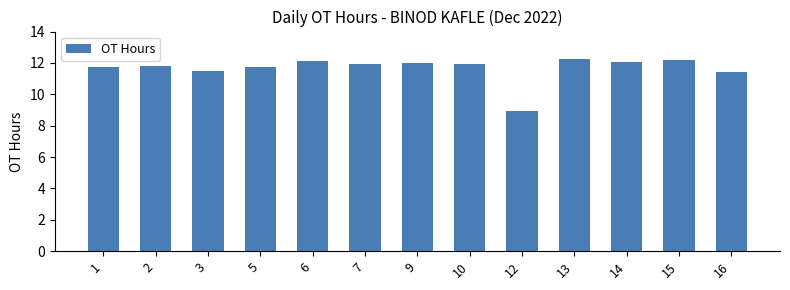

True or false: the data shows 13.2 at 12.

False